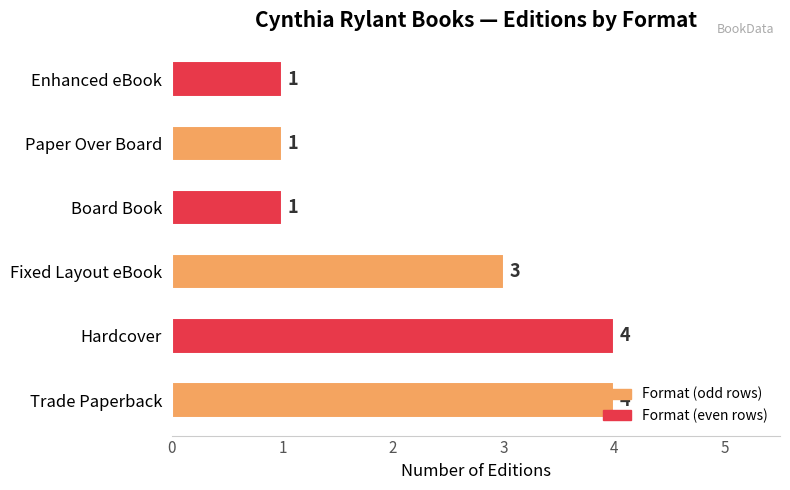

Between Fixed Layout eBook and Paper Over Board, which is larger?

Fixed Layout eBook